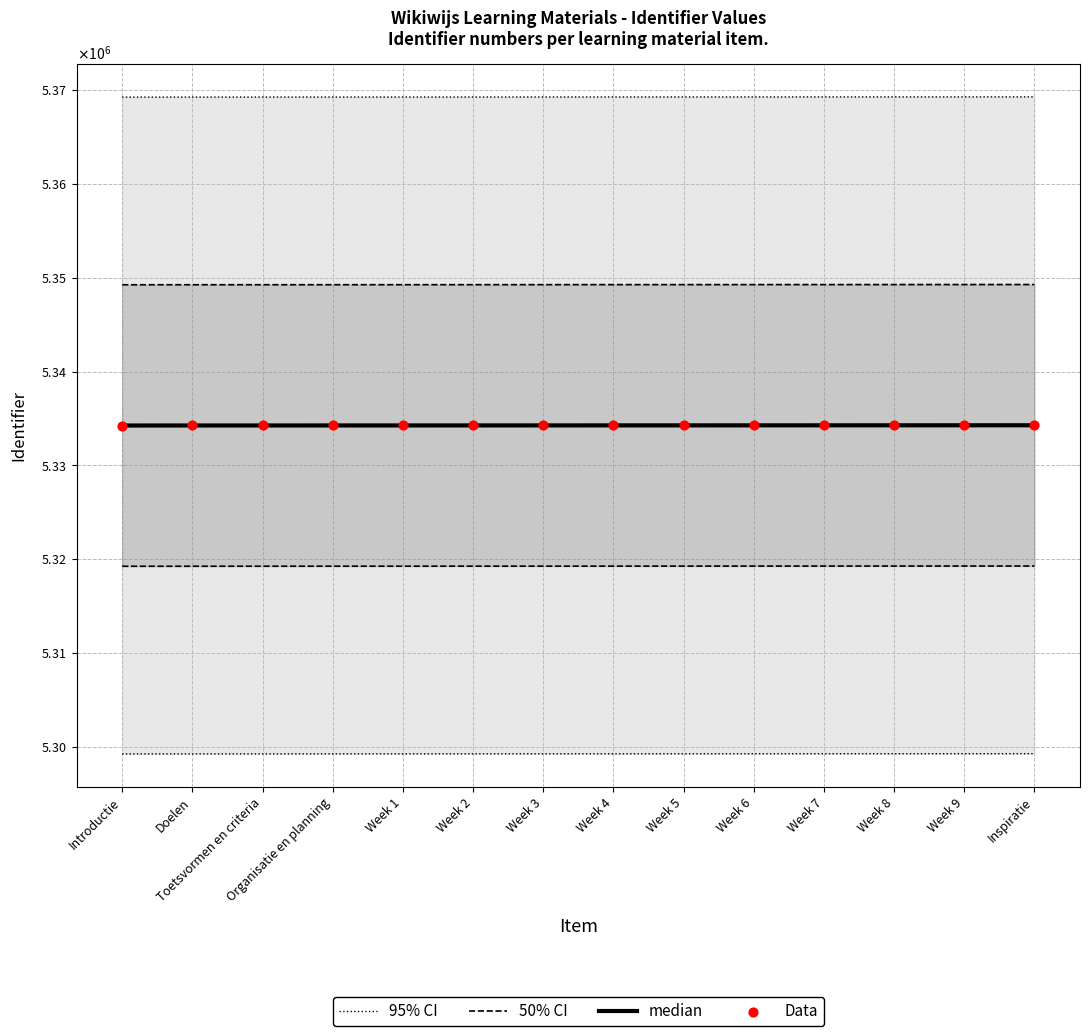

Is the value of 50% CI at Toetsvormen en criteria greater than the value of median at Inspiratie?

Yes